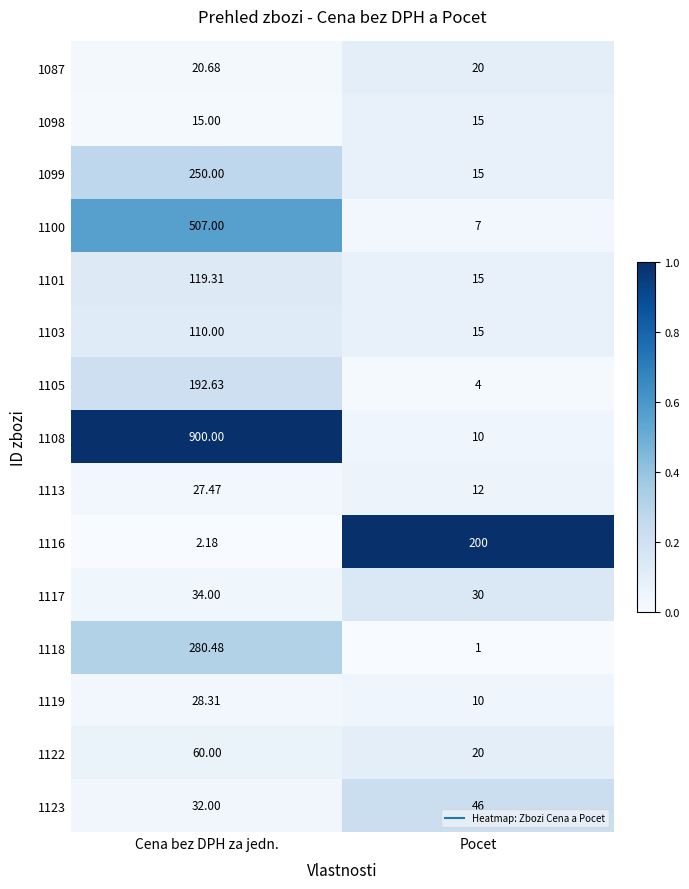

What is the total value across all series at Cena bez DPH za jedn.?

2579.1